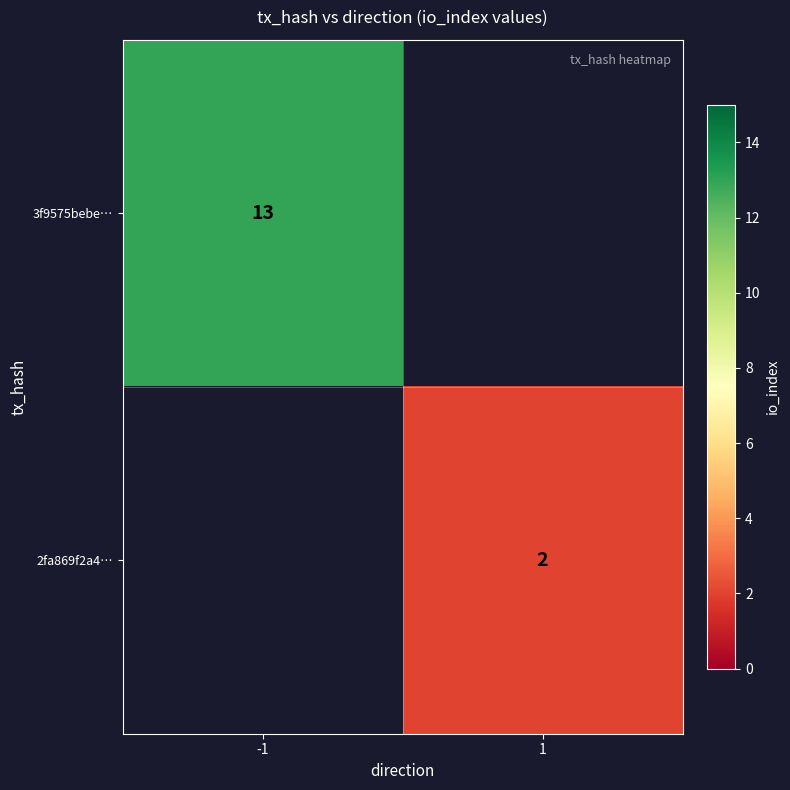

Is it true that 3f9575bebe… equals 13 at -1?

True